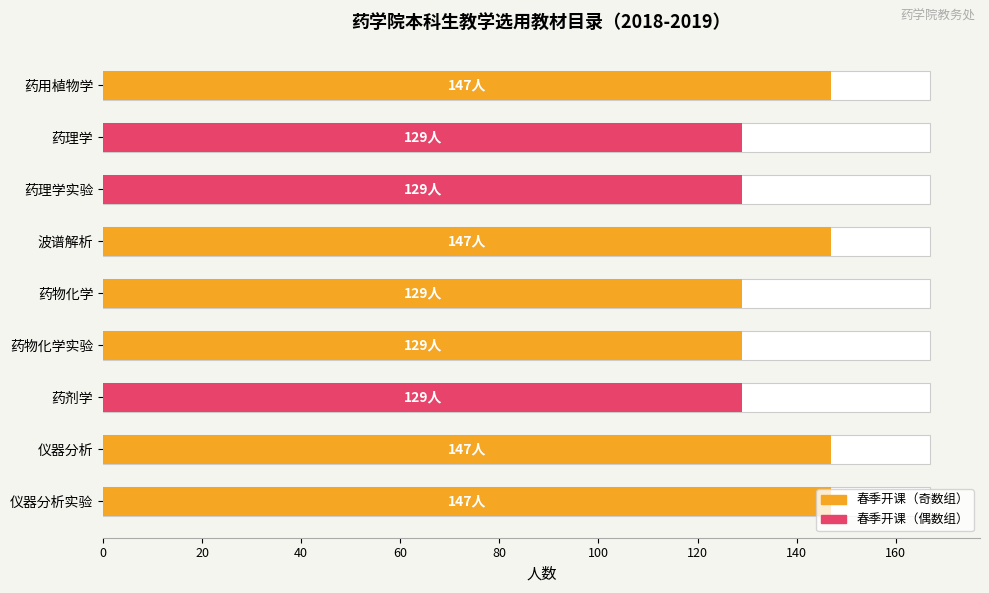

Approximately how many times larger is the value at 药理学 compared to 药理学实验?

1.0